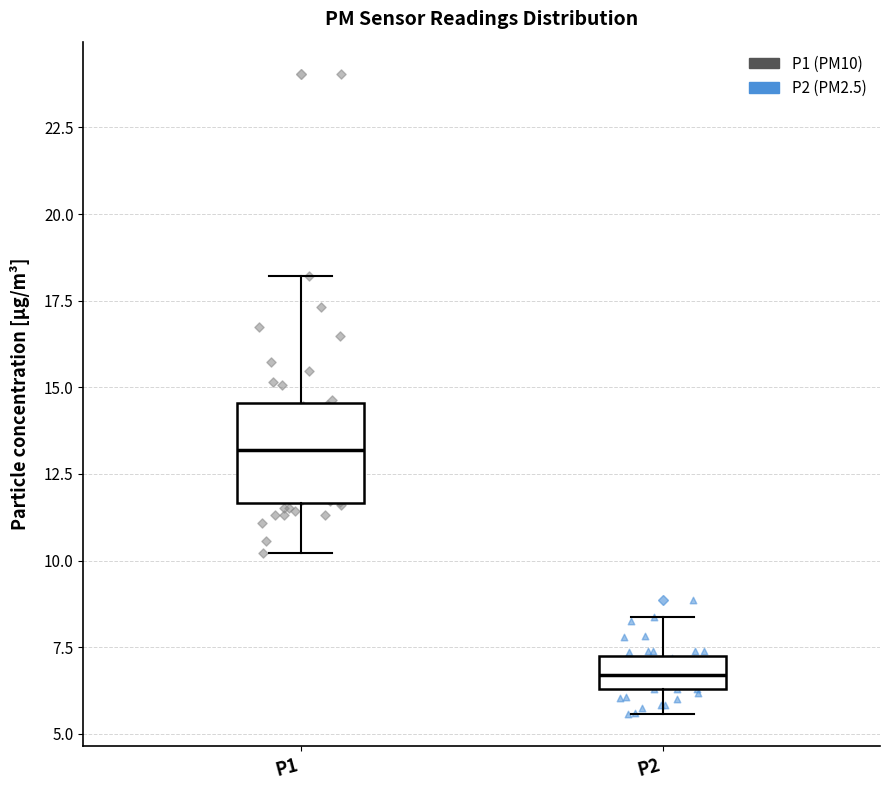

Reading left to right, read every box against the y-axis: the position of its median line, the range the box covers, and the ends of its whiskers. The values are not printed on the chart, so give them approximately, as read against the axis.

P1: median 13.0, box 11.5 to 14.5, whiskers 10.0 to 18.0
P2: median 6.5 (inside the box), box 6.5 to 7.0, whiskers 5.5 to 8.5